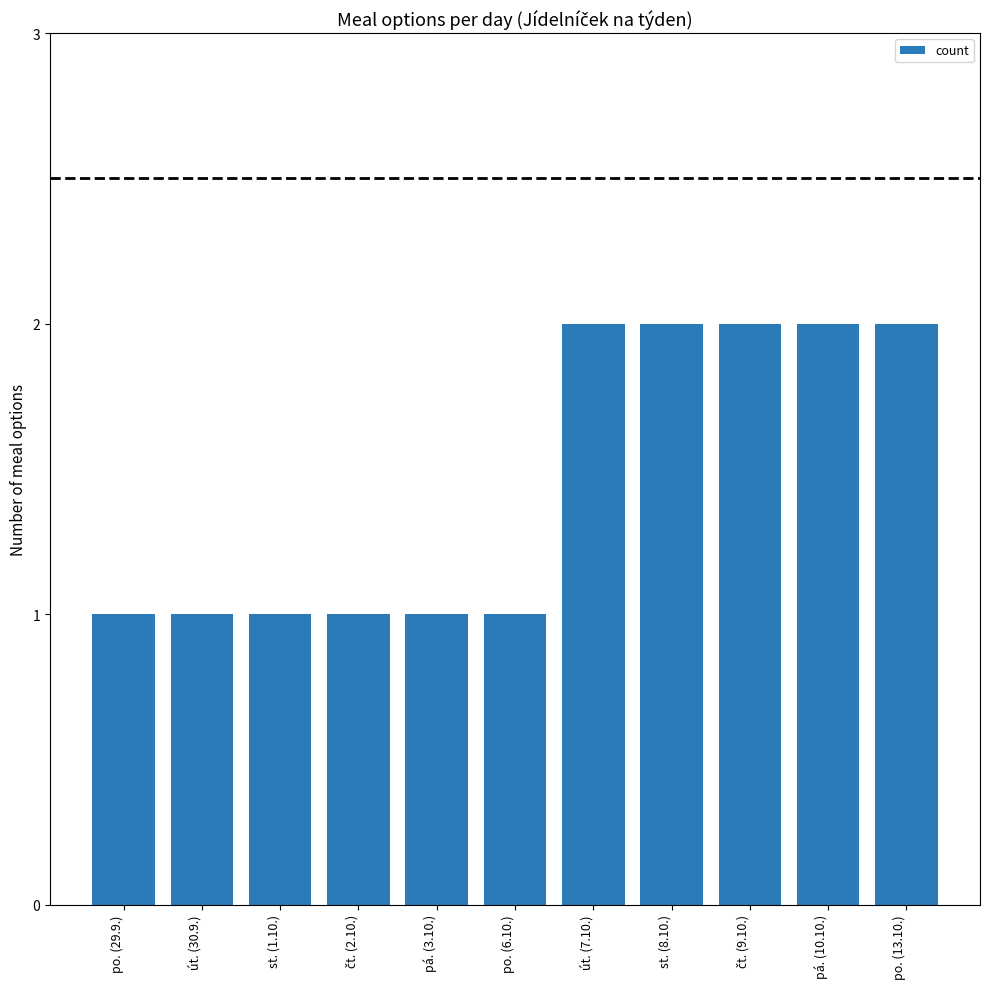

True or false: the data shows 0 at út. (30.9.).

False